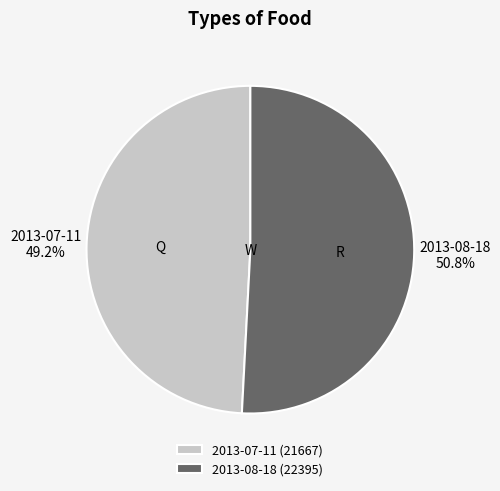

True or false: 2013-08-18 accounts for 57% of the total.

False